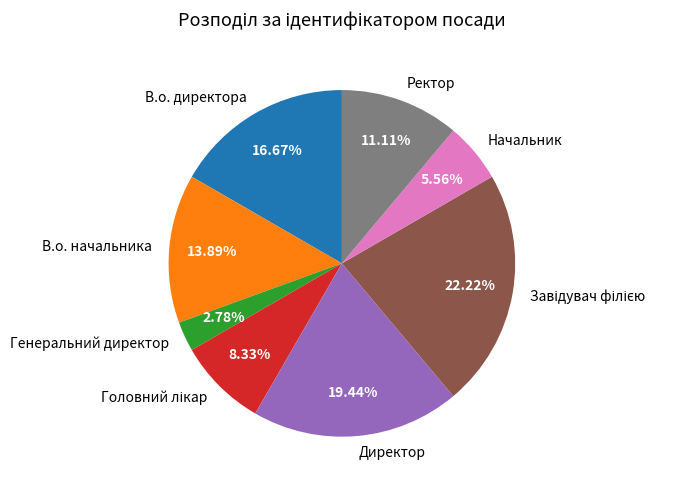

Which category has the smallest portion of the pie?

Генеральний директор